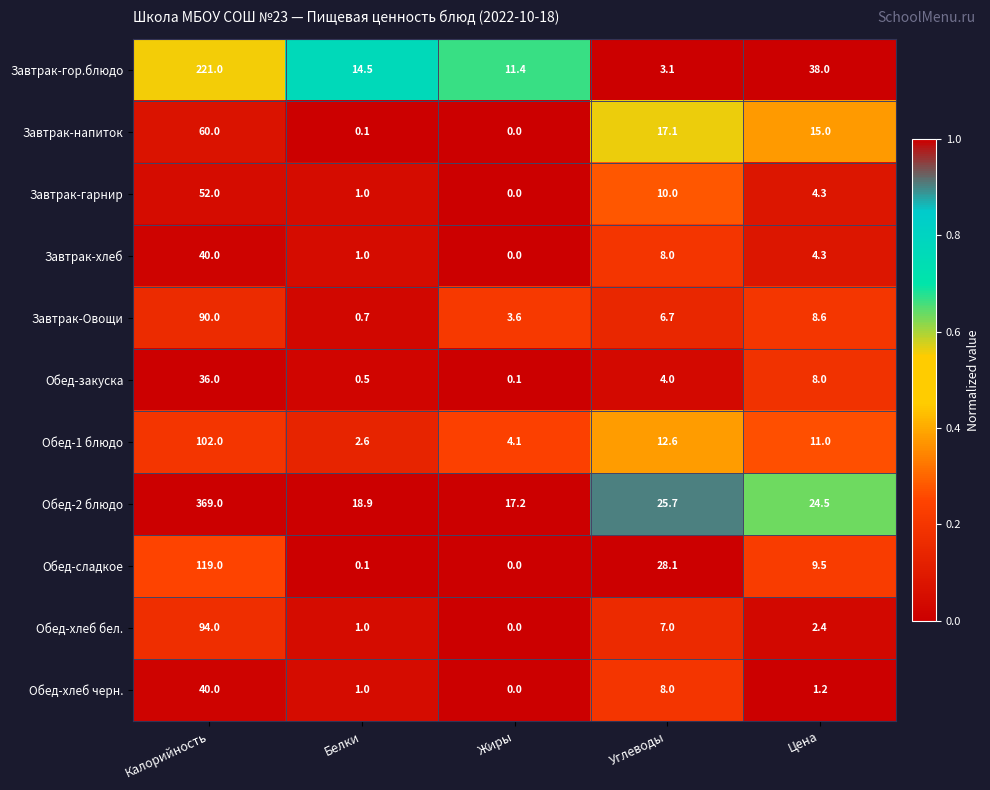

Which series changed the most between Калорийность and Белки?

Обед-2 блюдо